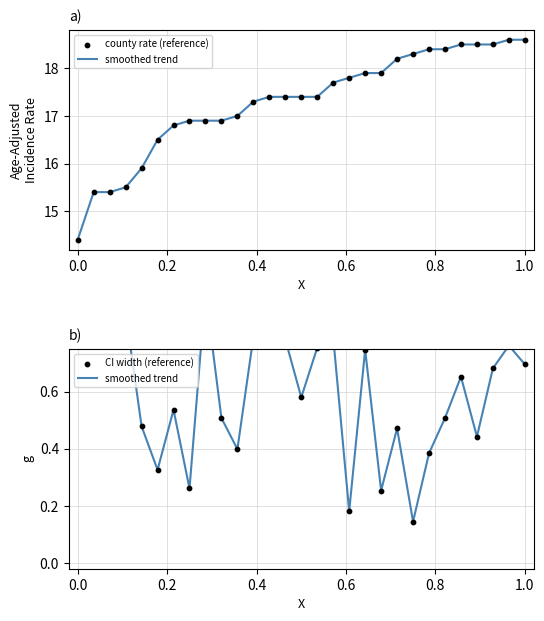

What are all the series names shown in the legend?

smoothed trend, county rate (reference), CI width (reference)